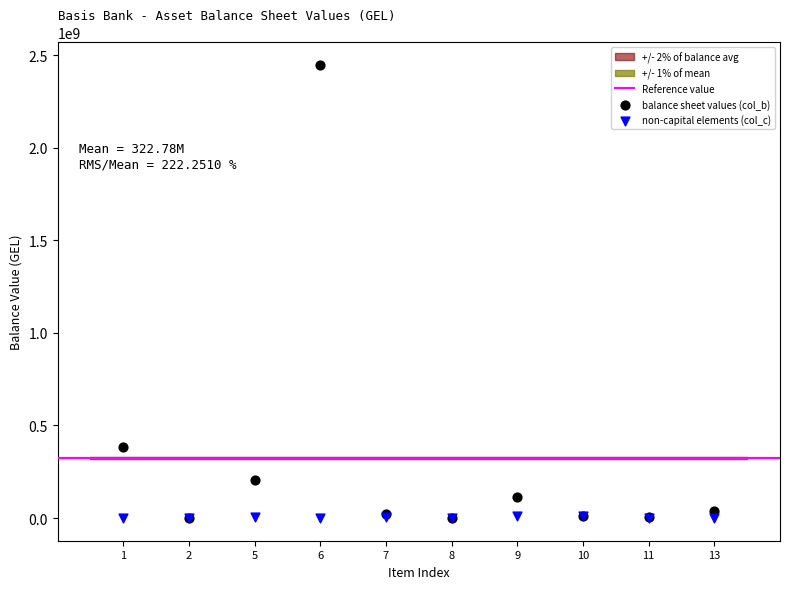

In the balance sheet values (col_b) series, what Y value is closest to 1222876291?

386387351.1